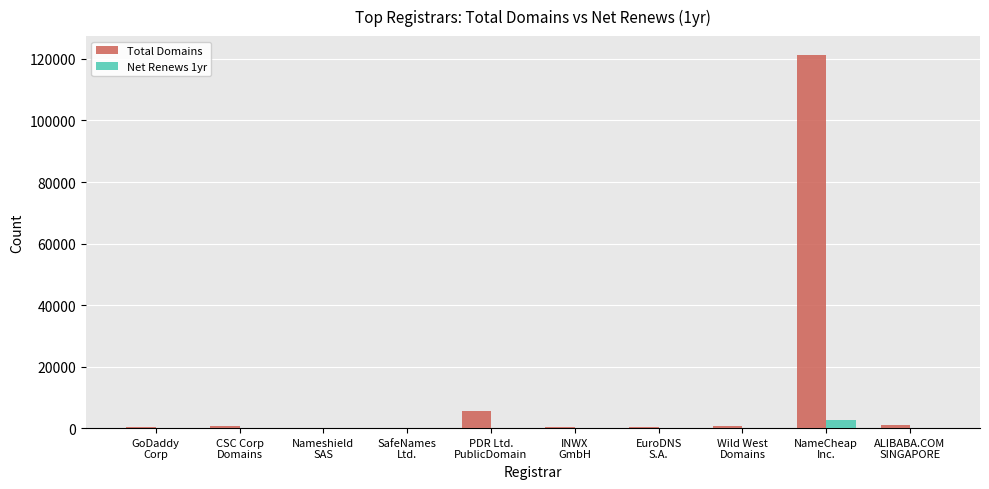

What is the sum of all Total Domains values?

130630